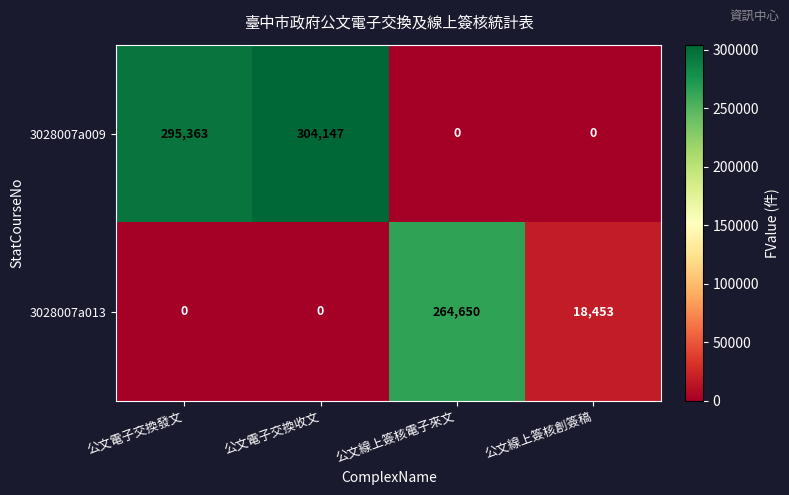

Is it true that 3028007a009 equals 0 at 公文線上簽核創簽稿?

True